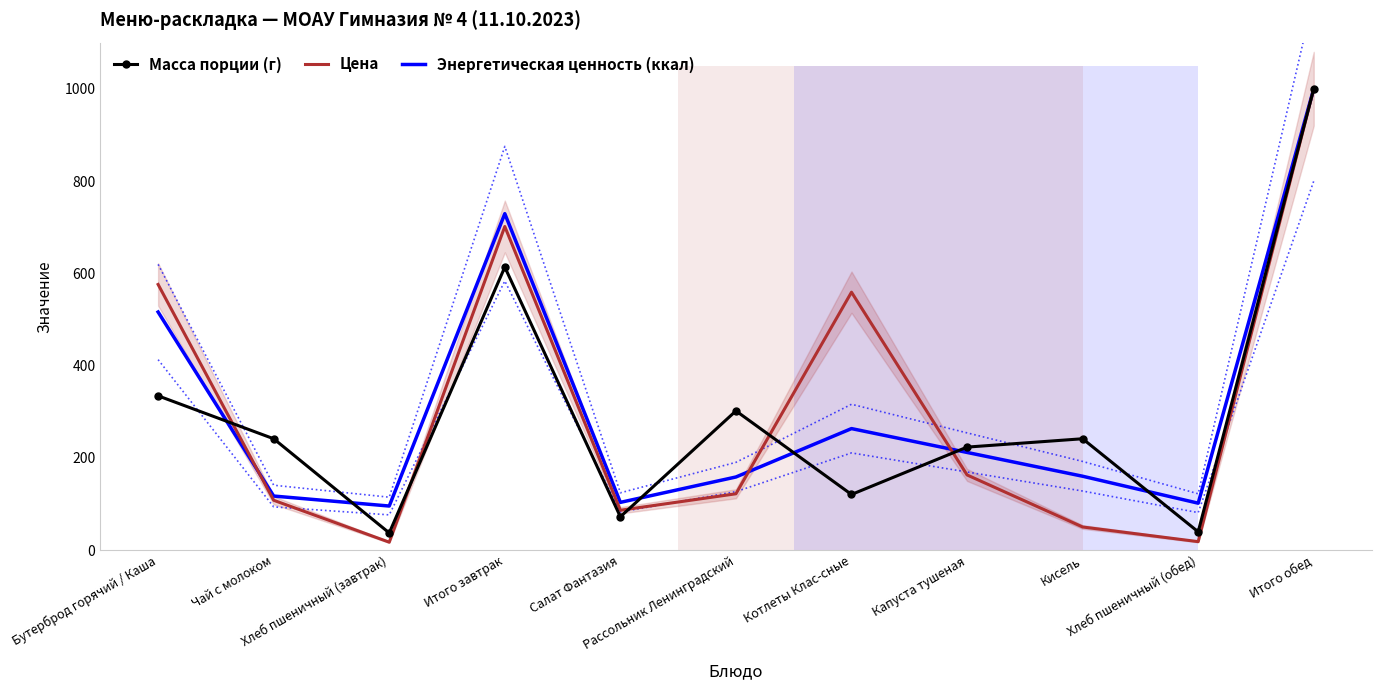

The value of Энергетическая ценность (ккал) at Салат Фантазия is 103.7. True or false?

True